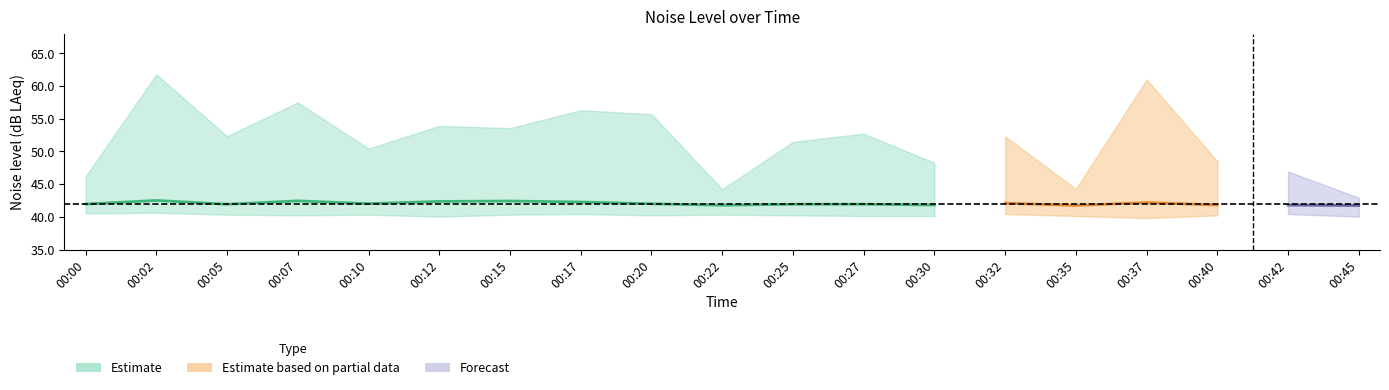

Reading right to left, what are all the values shown in this chart?

noise_LA_max: 42.9	46.9	48.5	61.0	44.3	52.3	48.3	52.7	51.5	44.2	55.7	56.3	53.6	53.9	50.4	57.5	52.3	61.8	46.2
noise_LAeq: 41.7	41.8	41.8	42.2	41.7	42.1	41.8	41.9	41.9	41.8	42.0	42.3	42.4	42.4	42.0	42.4	41.9	42.5	42.0
noise_LA_min: 40.0	40.4	40.2	39.8	40.1	40.4	40.1	40.1	40.2	40.3	40.2	40.4	40.3	40.0	40.3	40.2	40.3	40.6	40.5